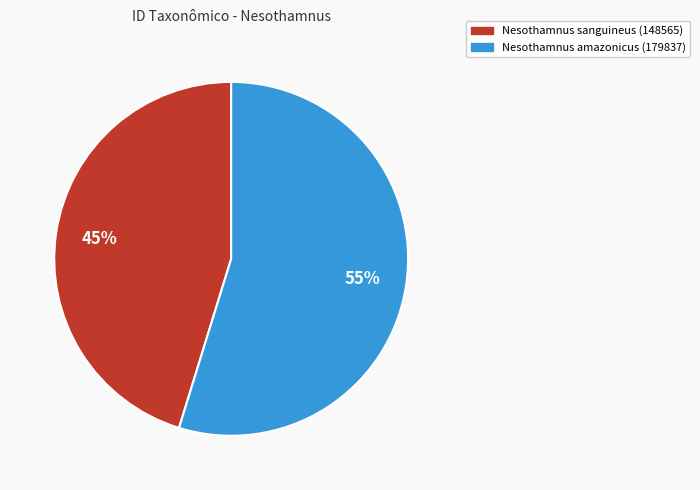

How many segments does this pie chart have?

2